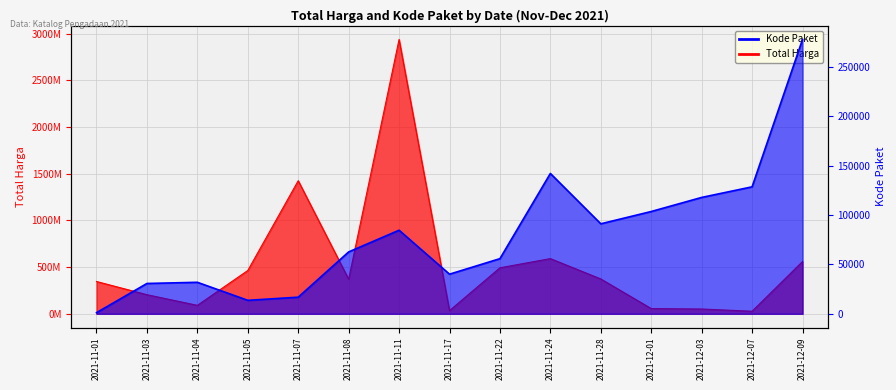

What is the average value of the Kode Paket series?

79870